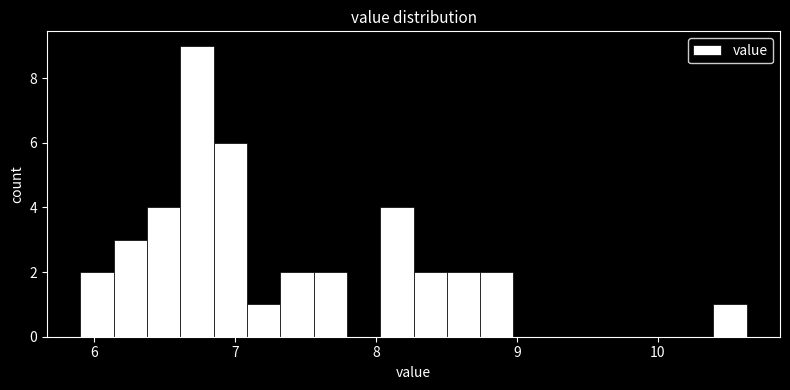

Read against the x-axis, roughly where is the centre of the tallest bar?

6.7